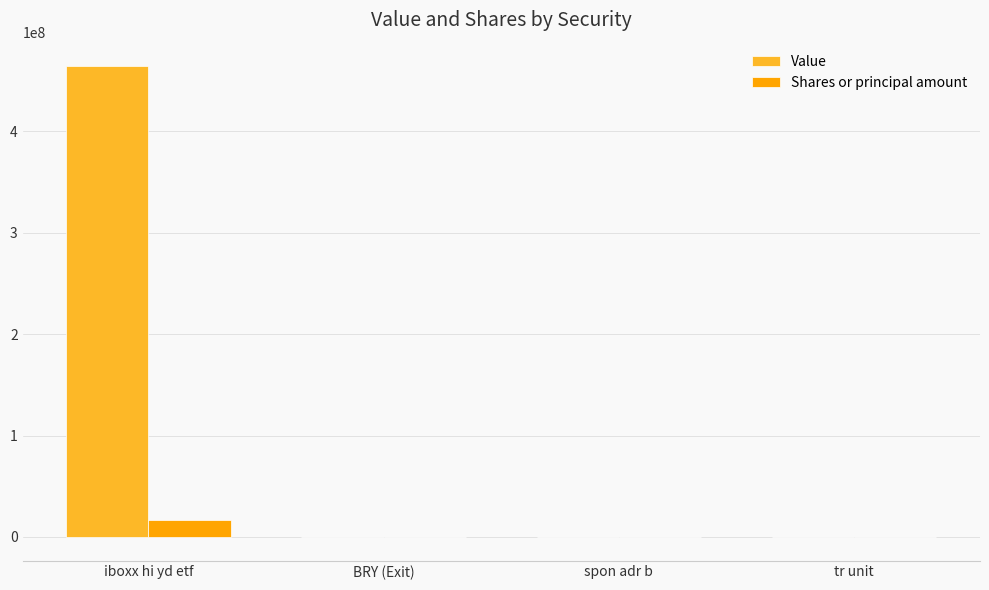

True or false: Shares or principal amount has a value of 16325000 at iboxx hi yd etf.

True